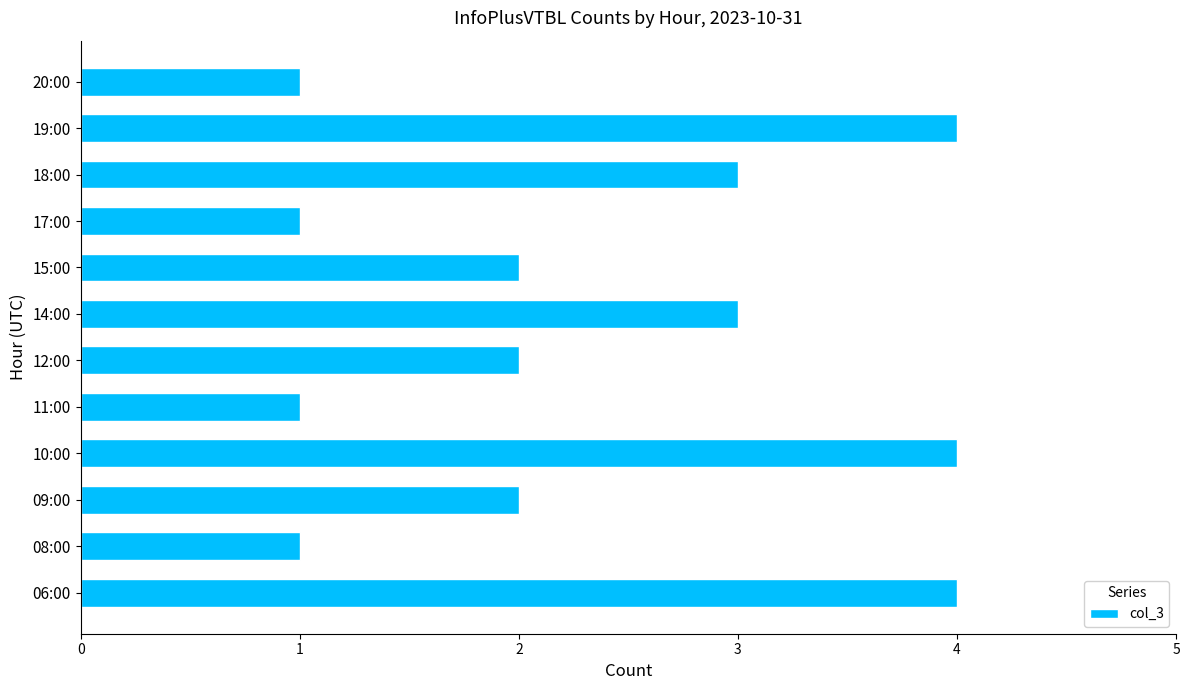

What is the average value?

2